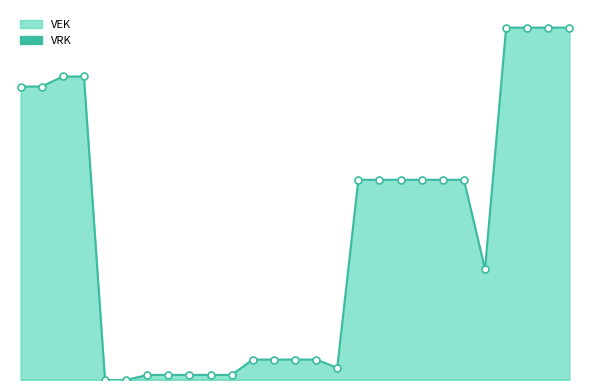

At which label is the value closest to 861?

2022 Opmaak - ontwerp